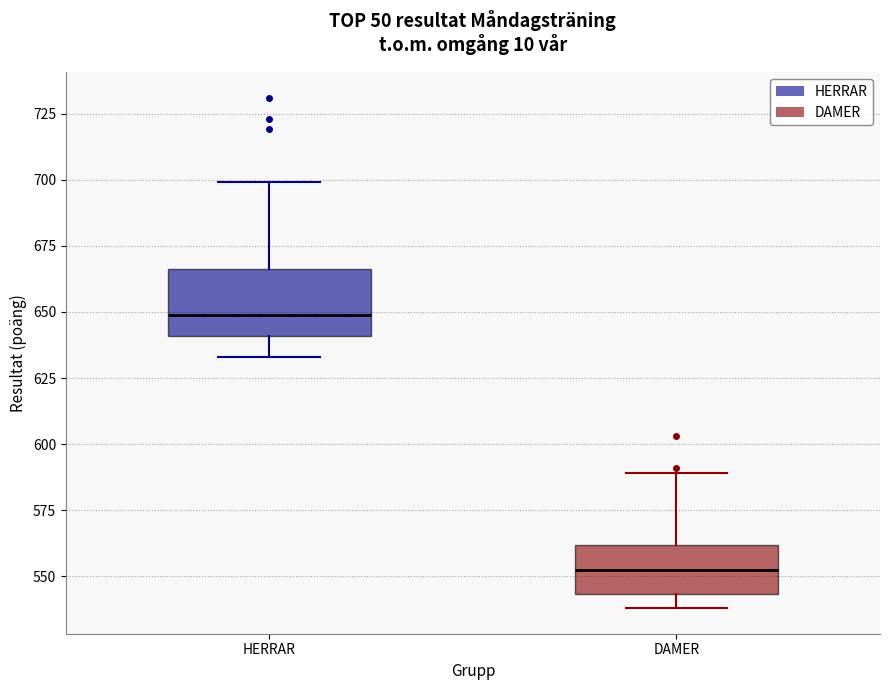

Which box is the tallest, from its lower edge to its upper edge?

HERRAR